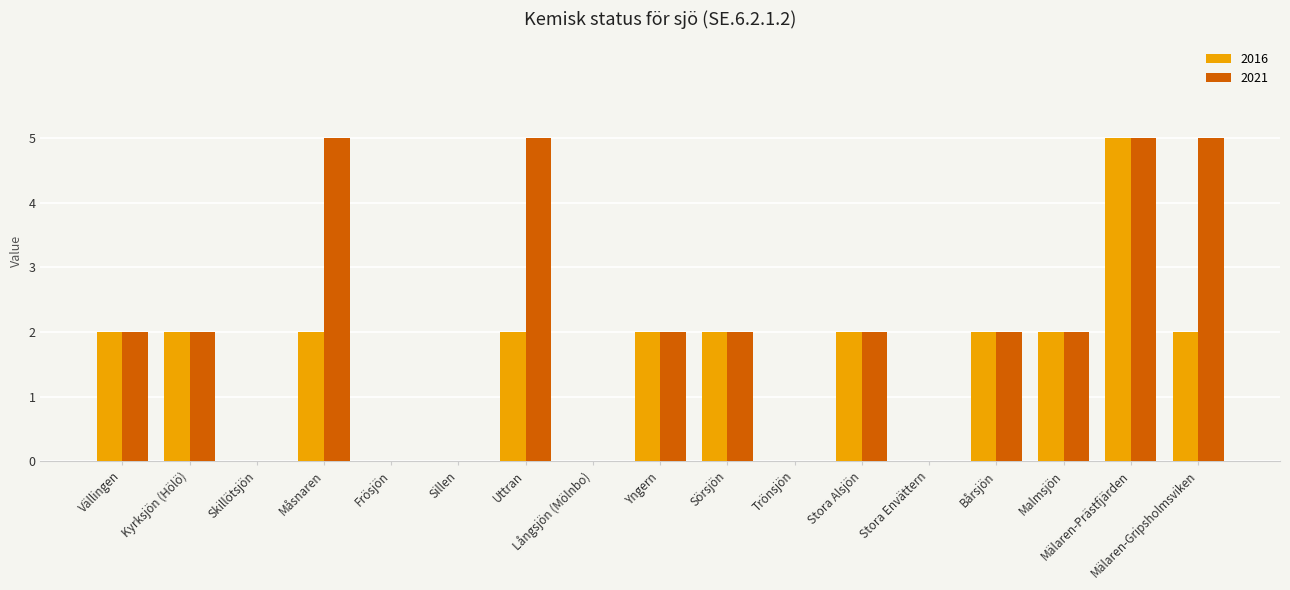

Reading right to left, what are all the values shown in this chart?

2016: Mälaren-Gripsholmsviken=2	Mälaren-Prästfjärden=5	Malmsjön=2	Bårsjön=2	Stora Envättern=0	Stora Alsjön=2	Trönsjön=0	Sörsjön=2	Yngern=2	Långsjön (Mölnbo)=0	Uttran=2	Sillen=0	Frösjön=0	Måsnaren=2	Skillötsjön=0	Kyrksjön (Hölö)=2	Vällingen=2
2021: Mälaren-Gripsholmsviken=5	Mälaren-Prästfjärden=5	Malmsjön=2	Bårsjön=2	Stora Envättern=0	Stora Alsjön=2	Trönsjön=0	Sörsjön=2	Yngern=2	Långsjön (Mölnbo)=0	Uttran=5	Sillen=0	Frösjön=0	Måsnaren=5	Skillötsjön=0	Kyrksjön (Hölö)=2	Vällingen=2